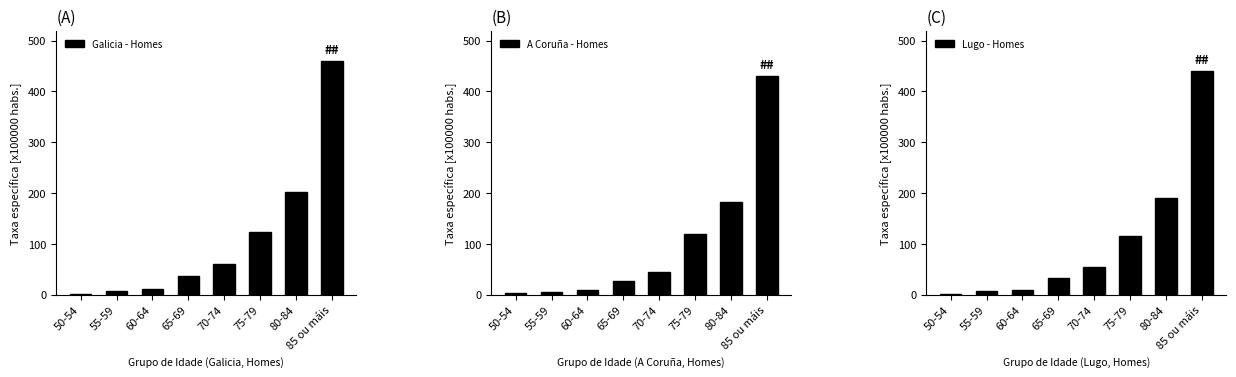

Reading left to right, transcribe all the data shown in this chart.

Galicia - Homes: 0.9	7.2	10.9	37.2	59.6	123.6	202.0	459.4
A Coruña - Homes: 2.3	5.0	7.9	27.2	44.1	119.5	182.9	429.5
Lugo - Homes: 0.9	6.5	9.5	32.0	55.0	115.0	190.0	440.0